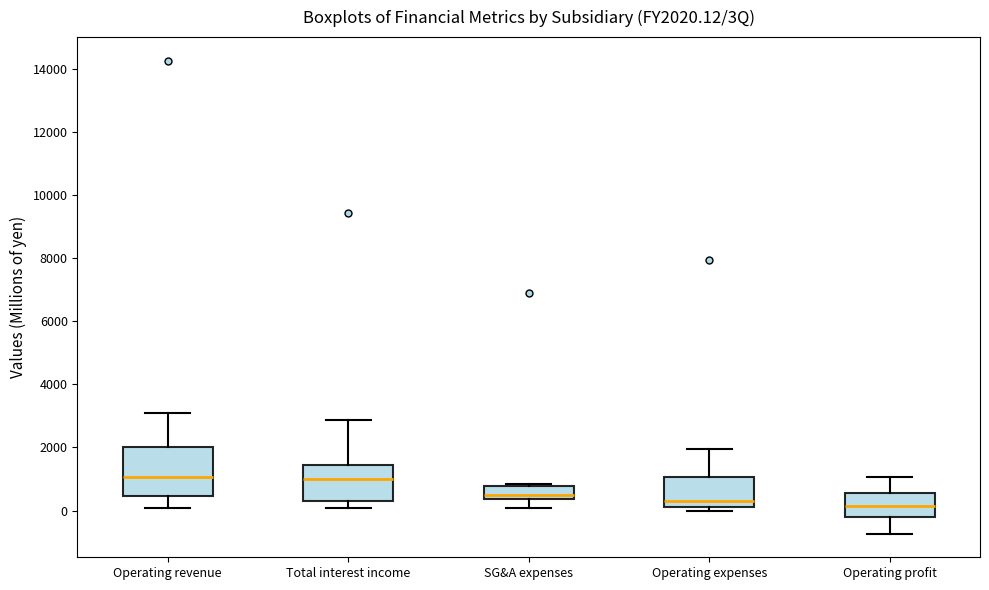

Which box is the tallest, from its lower edge to its upper edge?

Operating revenue